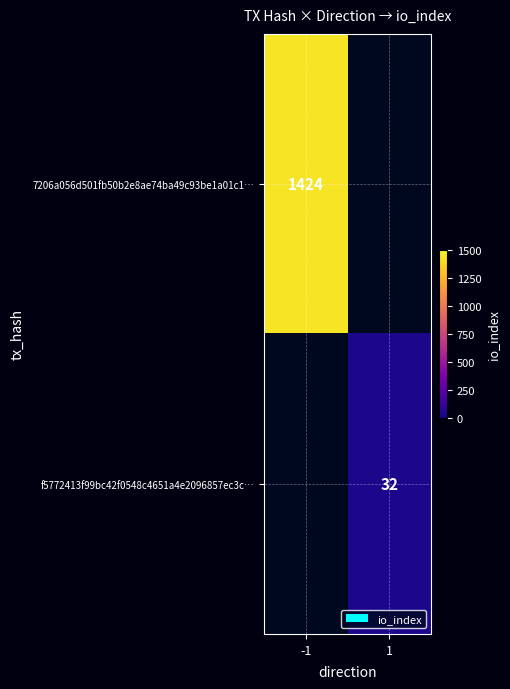

What is the greatest value displayed?

1424.0